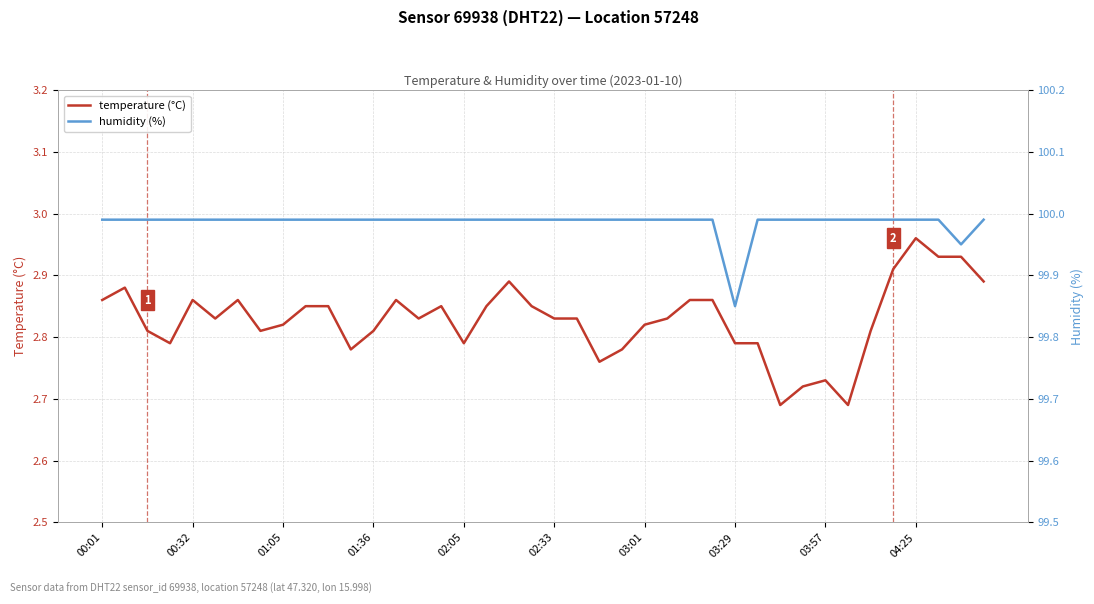

What is the difference between the second highest and minimum values in the humidity (%) series?

0.1